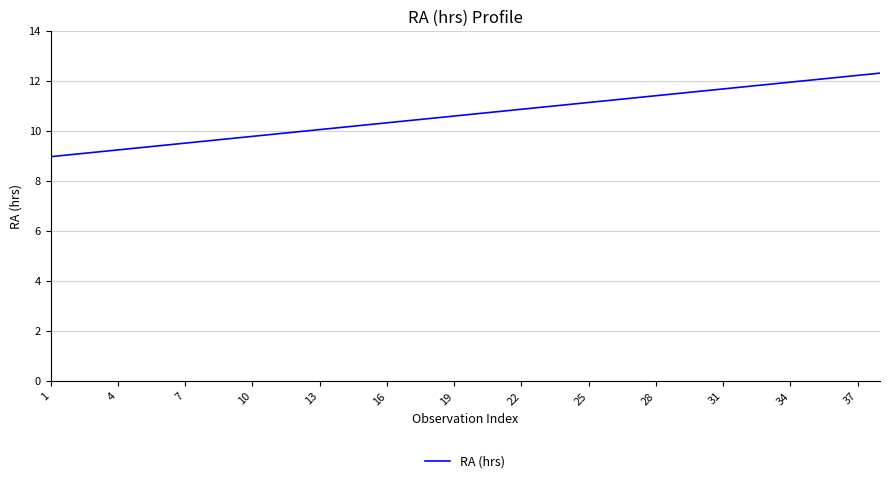

How many series are shown in this chart?

1